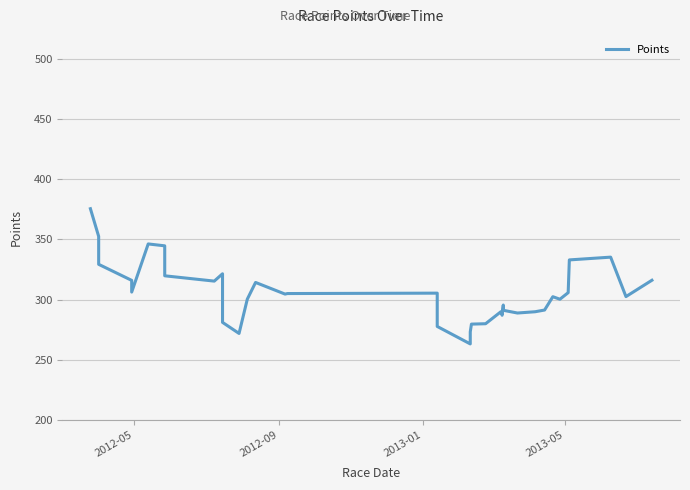

True or false: the data has more than 1 interior local peaks.

True